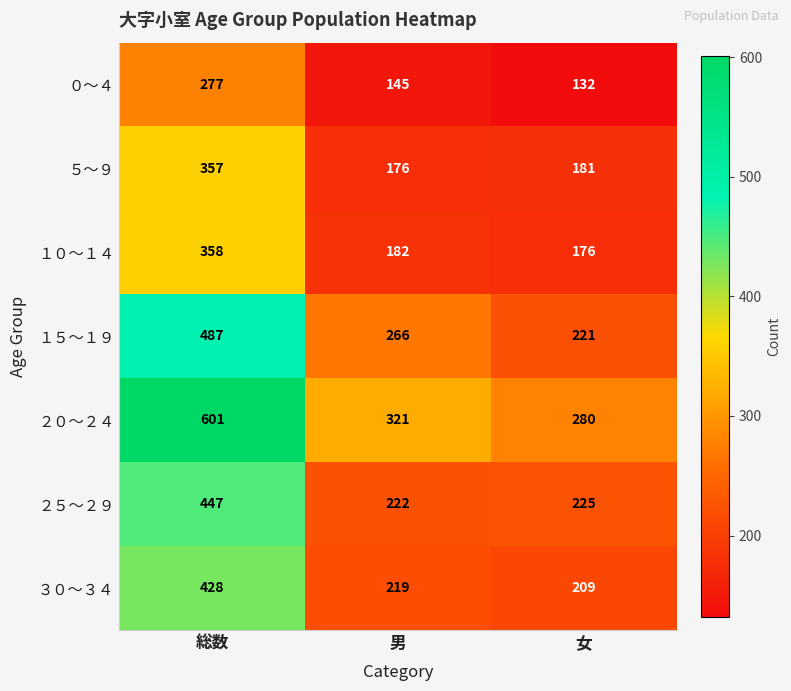

Is it true that ０～４ equals 132 at 女?

True